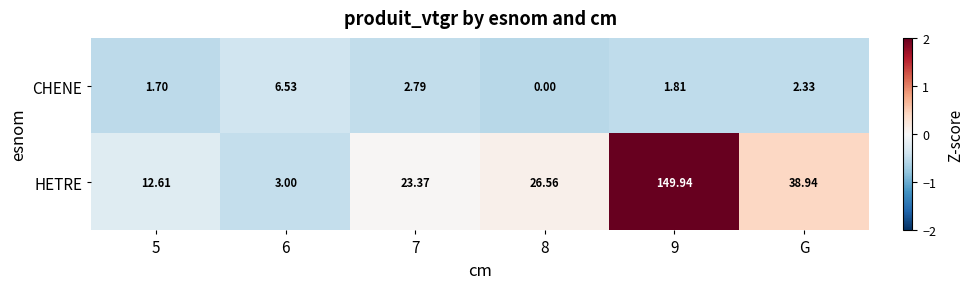

Between 8 and 9, which series saw the biggest shift?

HETRE